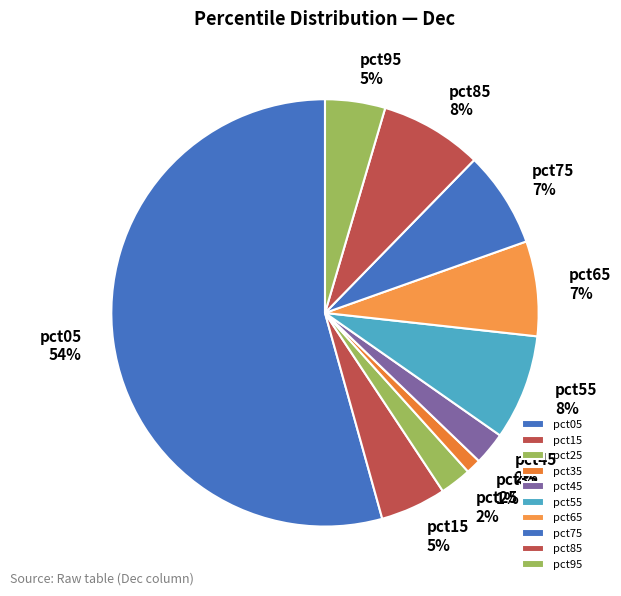

Combined, do pct15 and pct55 account for over 50%?

No